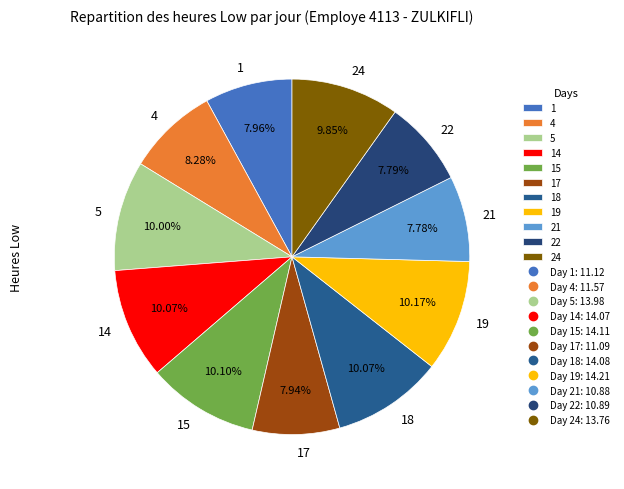

What percentage is the 21 slice, to the nearest percent?

8%